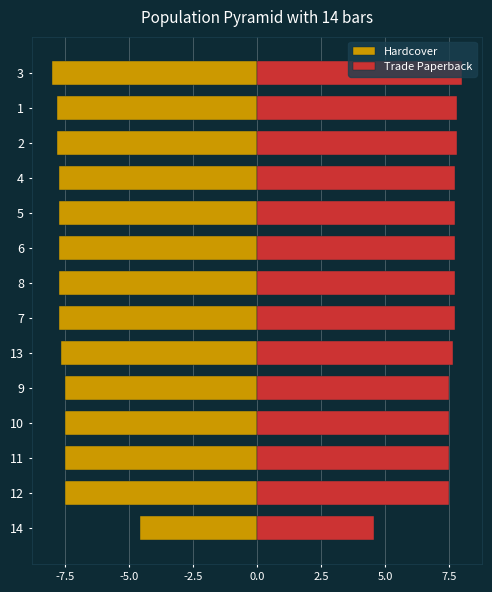

How many bars are there in each group?

2